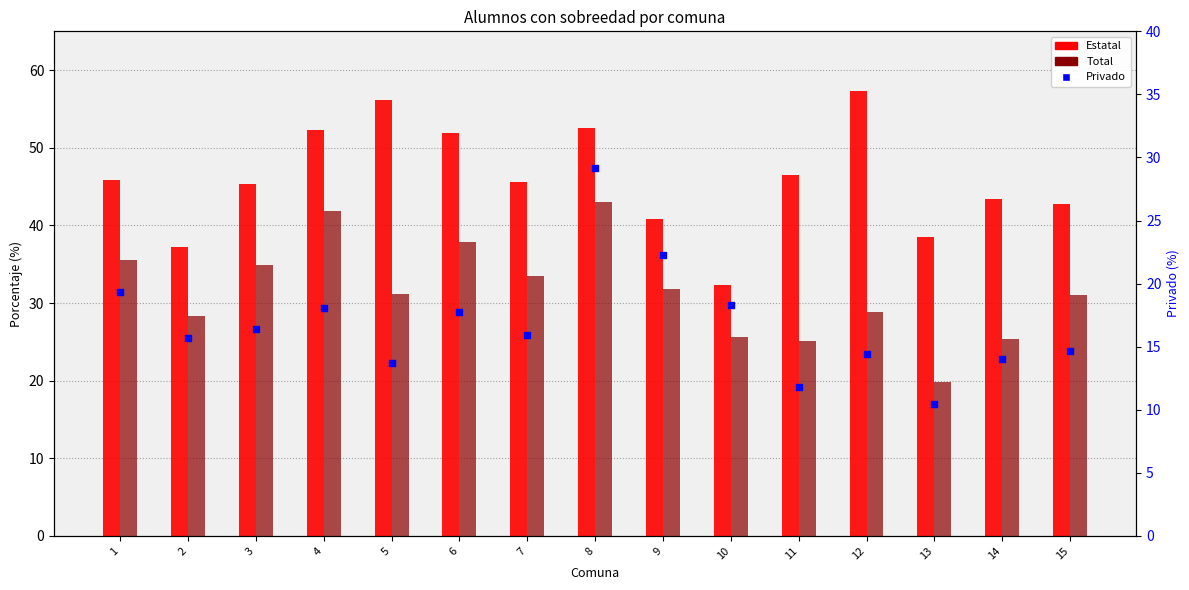

Is the value of Estatal at 6 greater than the value of Privado at 13?

Yes